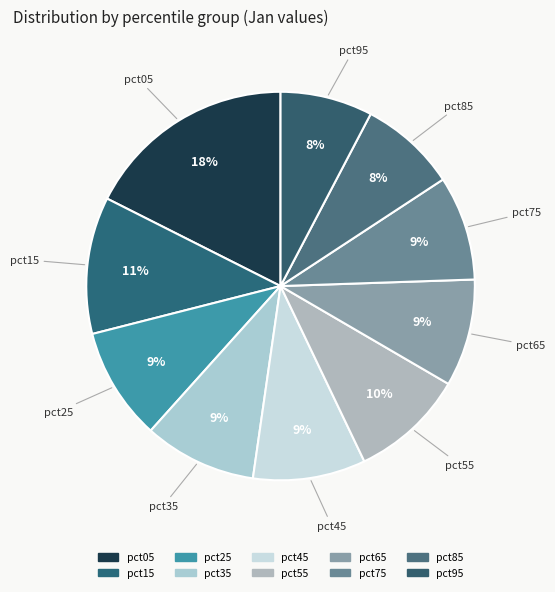

Is there a majority slice in this chart?

No